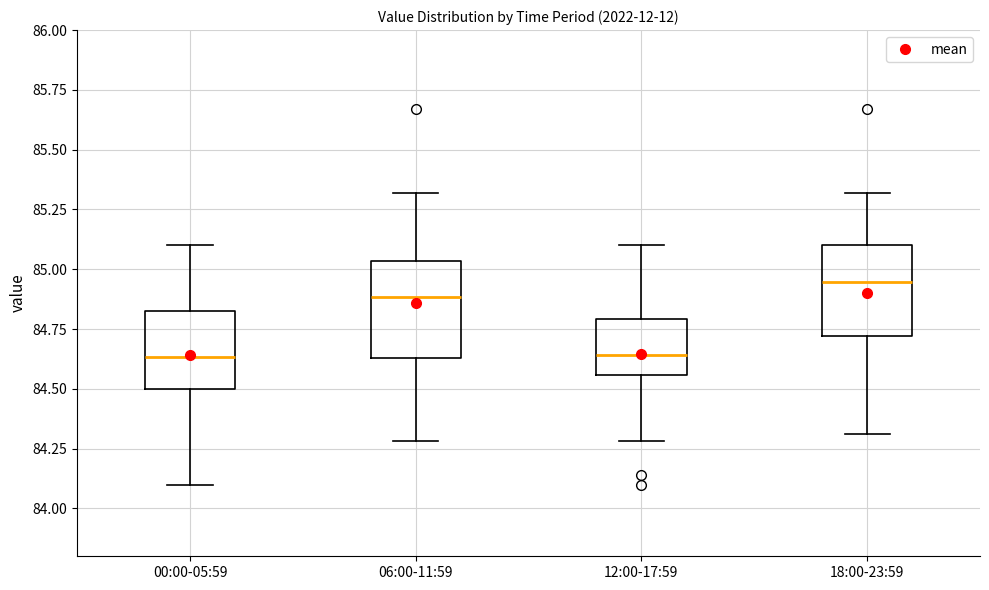

Which box's median line is the highest?

18:00-23:59